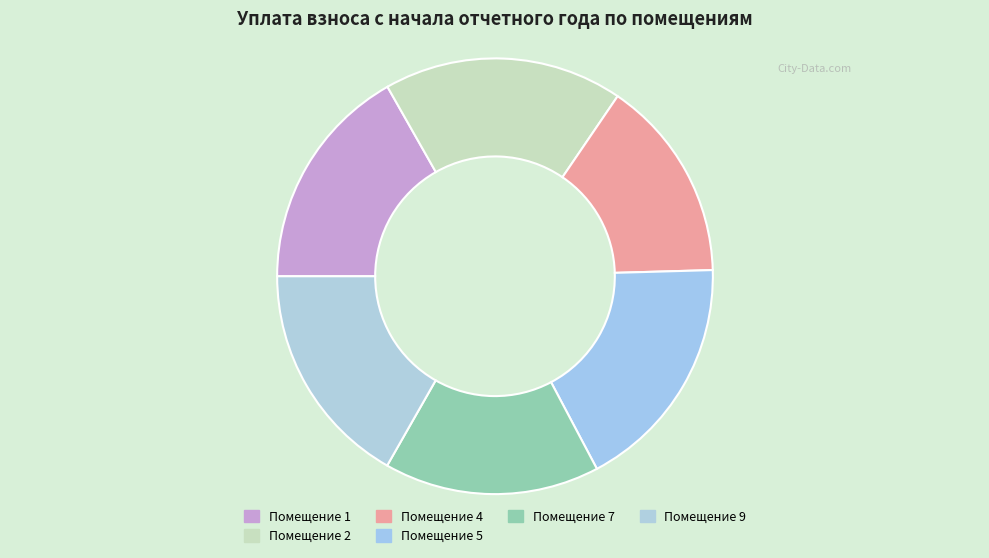

How many slices are in this pie chart?

6